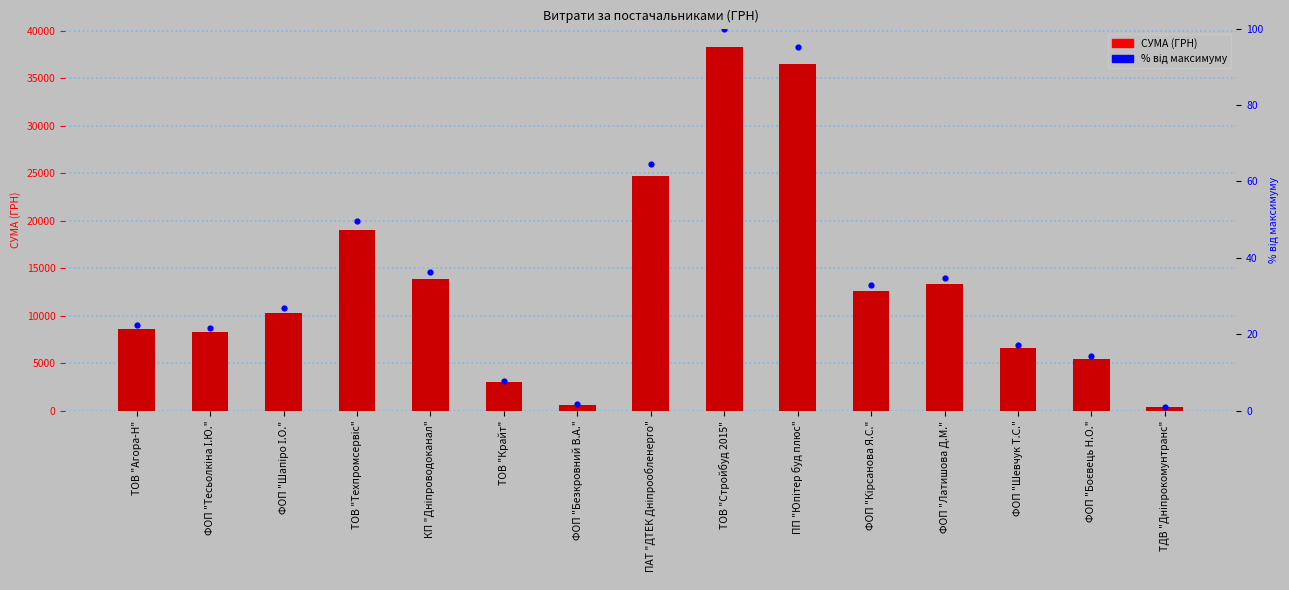

What are all the series names shown in the legend?

СУМА (ГРН), % від максимуму